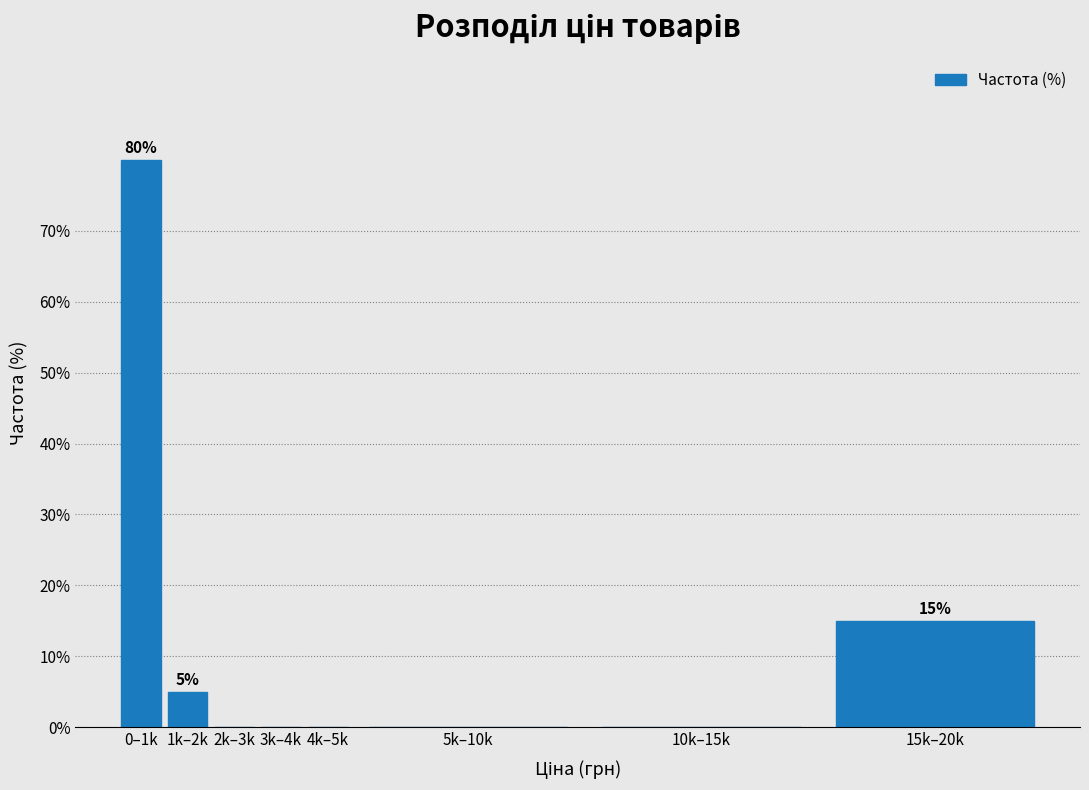

Reading right to left, list all the values displayed in this chart.

15k–20k=15	10k–15k=0	5k–10k=0	4k–5k=0	3k–4k=0	2k–3k=0	1k–2k=5	0–1k=80